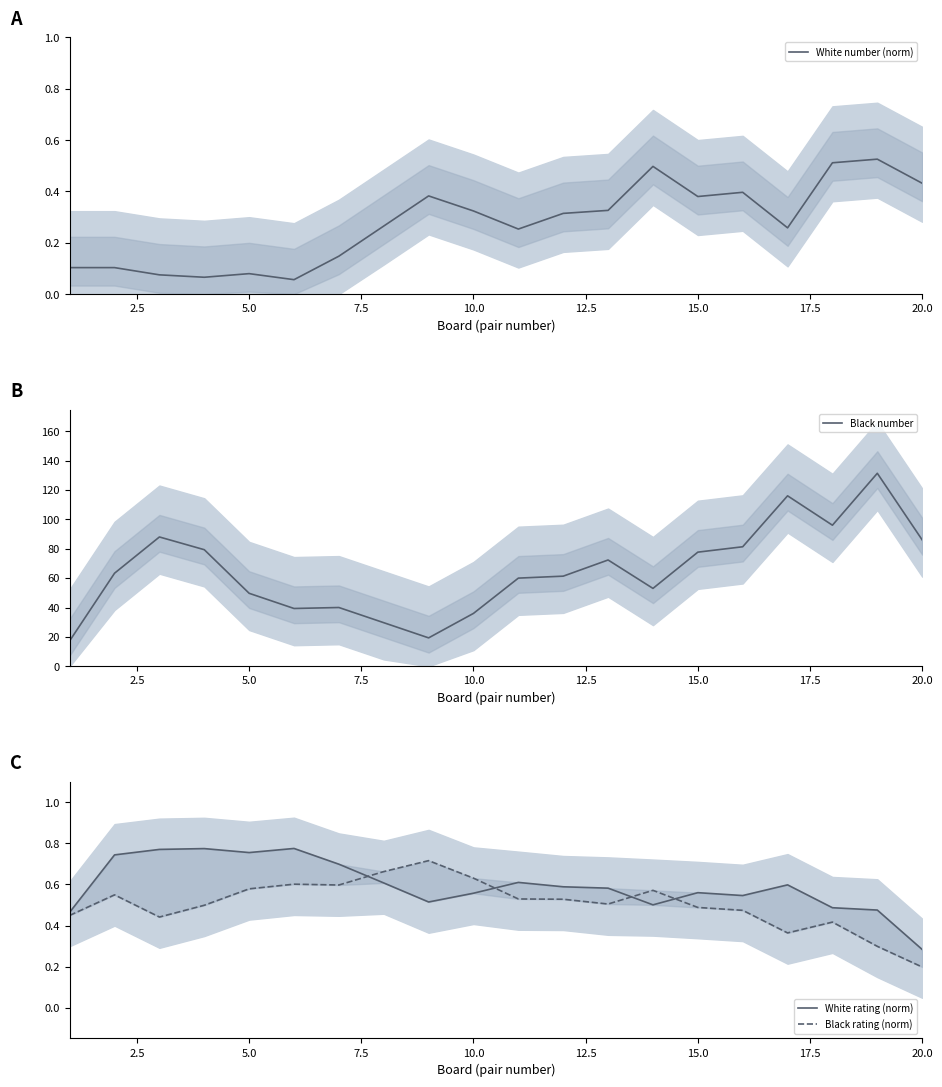

What is the maximum value for Black number?

131.3